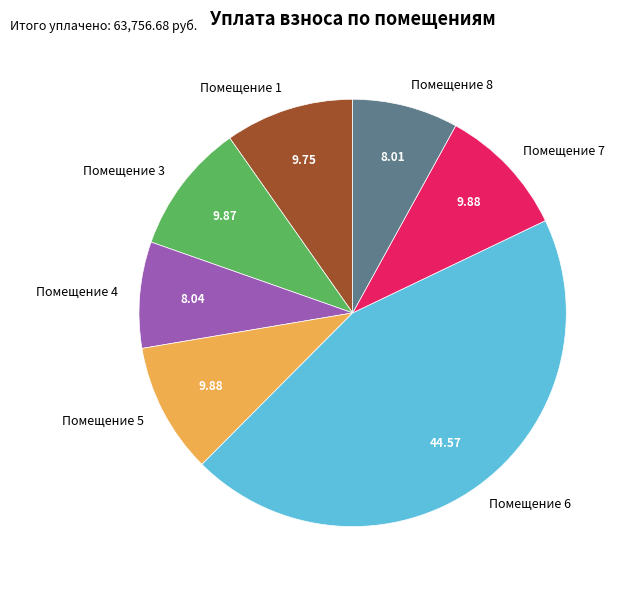

Count the number of slices in the pie.

7